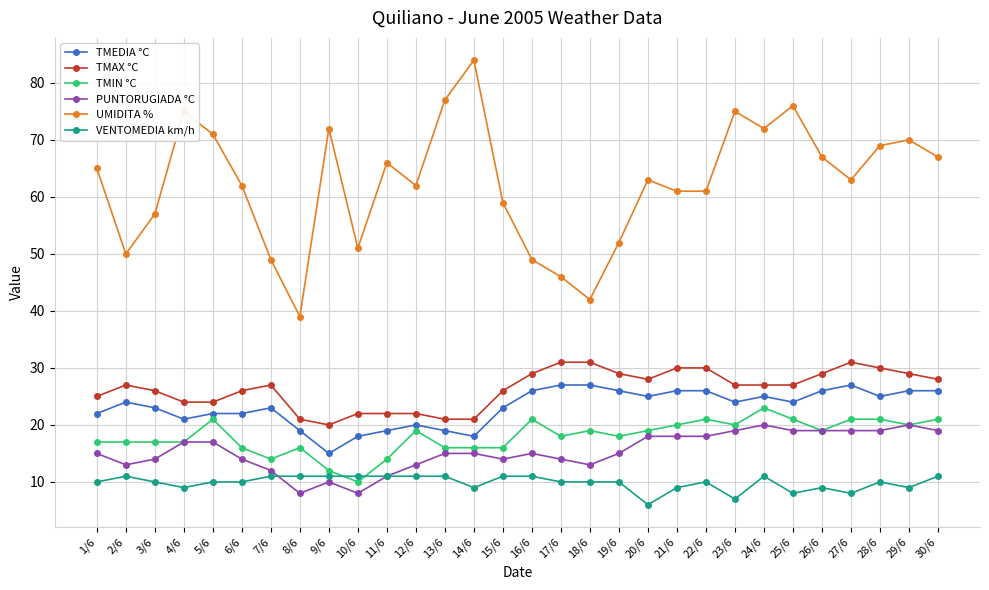

Which series changed the most between 19/6 and 22/6?

UMIDITA %